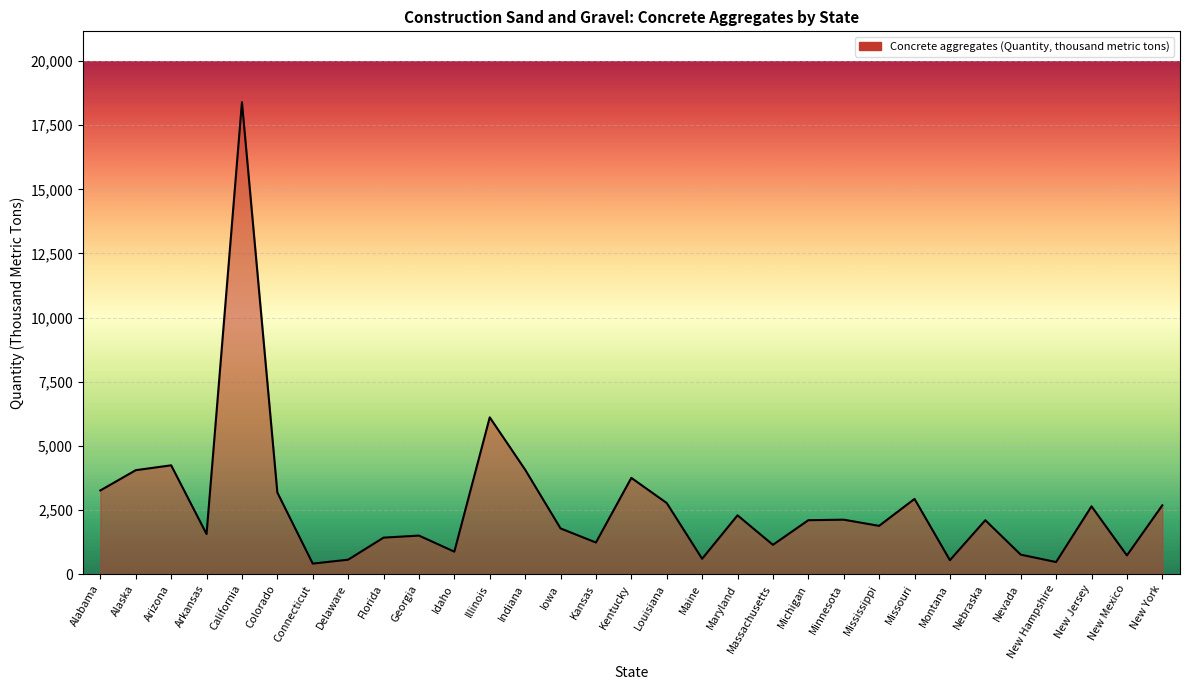

Which label corresponds to the largest value in the chart?

California